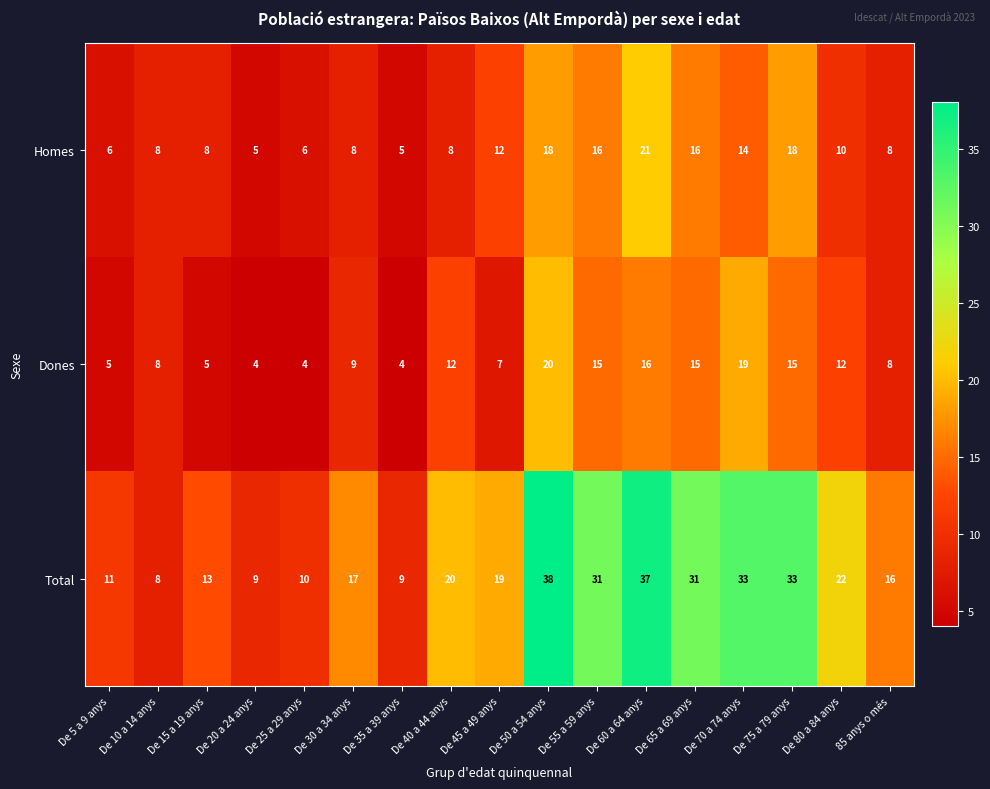

True or false: Total has a value of 13 at De 10 a 14 anys.

False